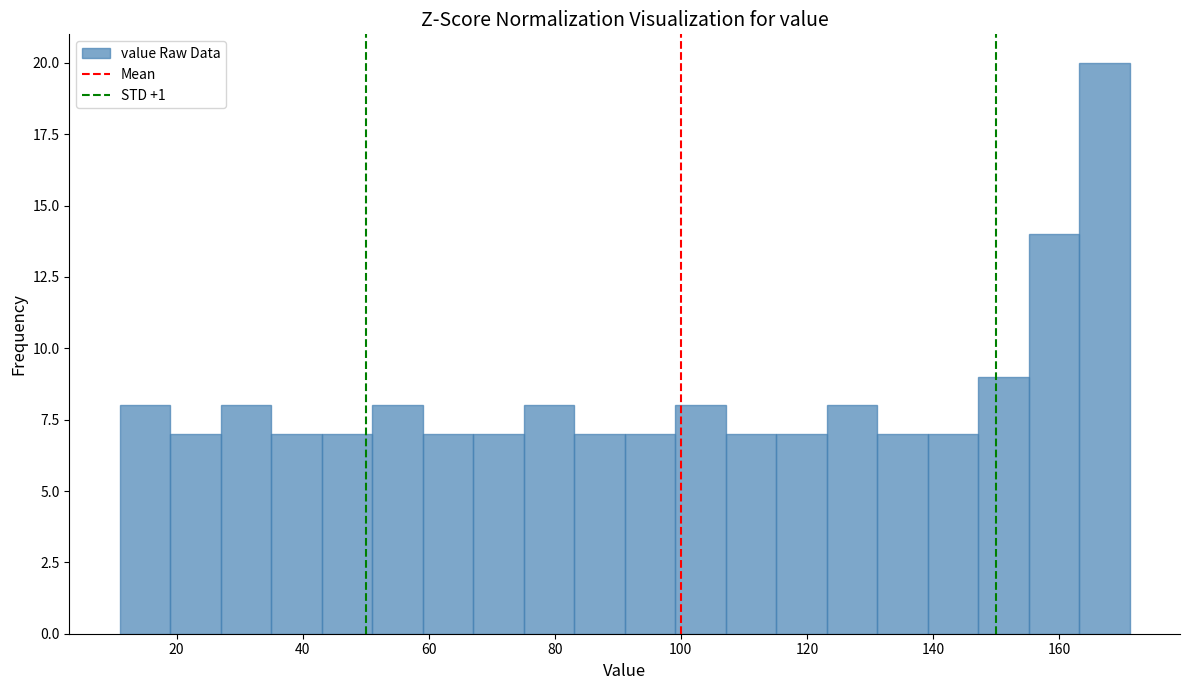

Reading left to right, transcribe this chart: for each bar, give the range it covers on the x-axis and its height. Neither the bar edges nor the heights are printed on the chart, so give them approximately, as read against the axes.

10 to 20: 8
20 to 28: 7
28 to 36: 8
36 to 44: 7
44 to 52: 7
52 to 60: 8
60 to 68: 7
68 to 76: 7
76 to 84: 8
84 to 92: 7
92 to 100: 7
100 to 108: 8
108 to 116: 7
116 to 124: 7
124 to 132: 8
132 to 140: 7
140 to 148: 7
148 to 156: 9
156 to 164: 14
164 to 172: 20